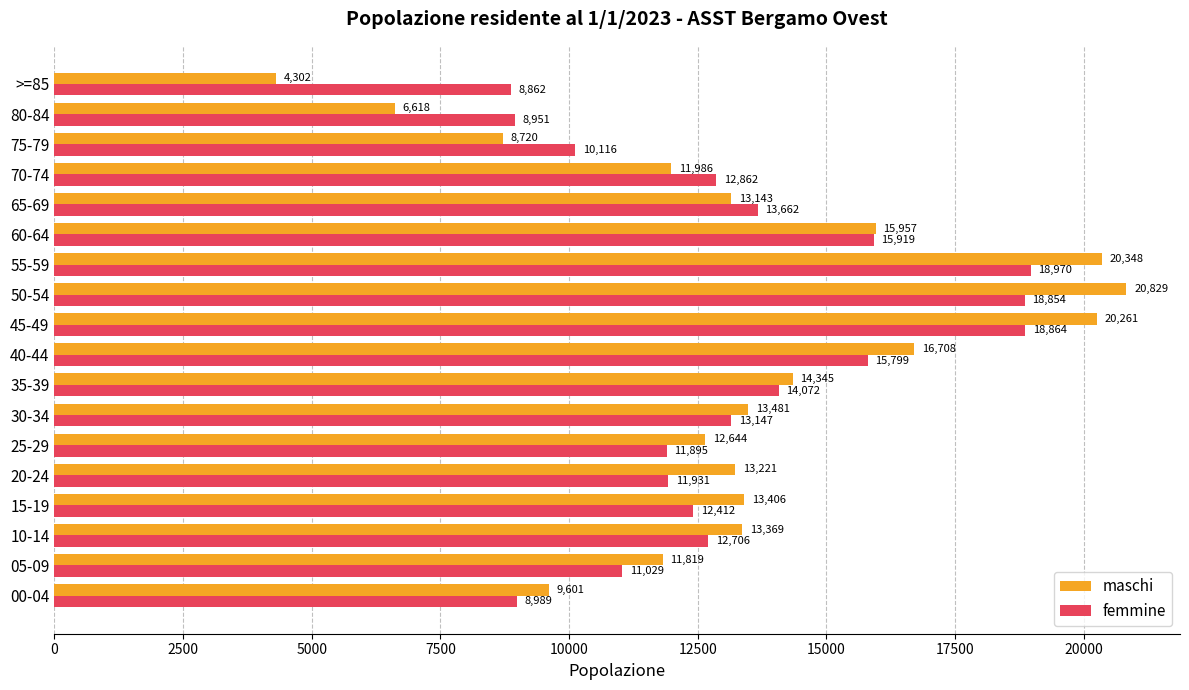

What is the difference between the maximum and minimum values in the maschi series?

16527